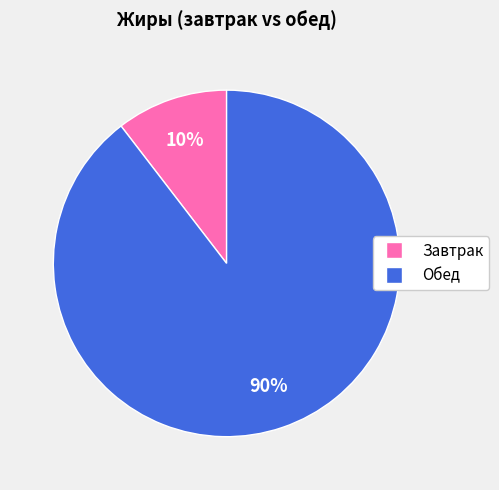

To the nearest percent, what portion does Обед represent?

90%